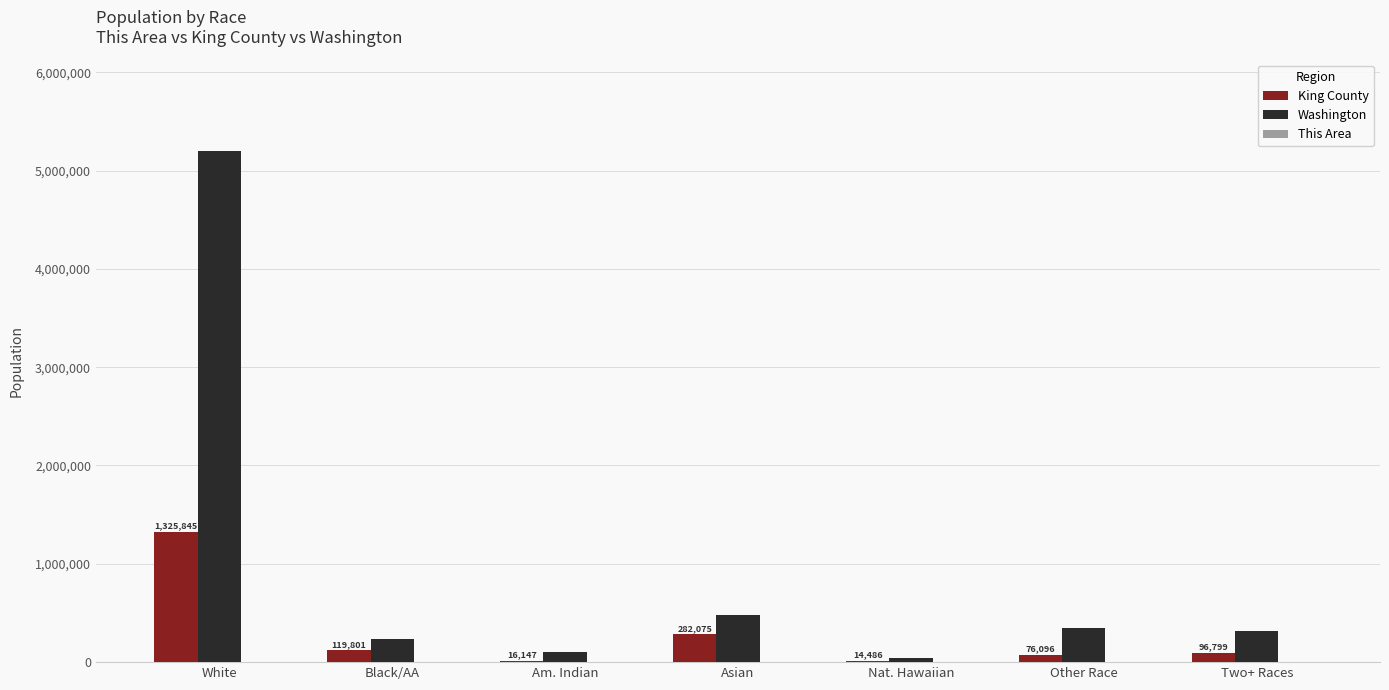

Which series has the largest total across all categories?

Washington